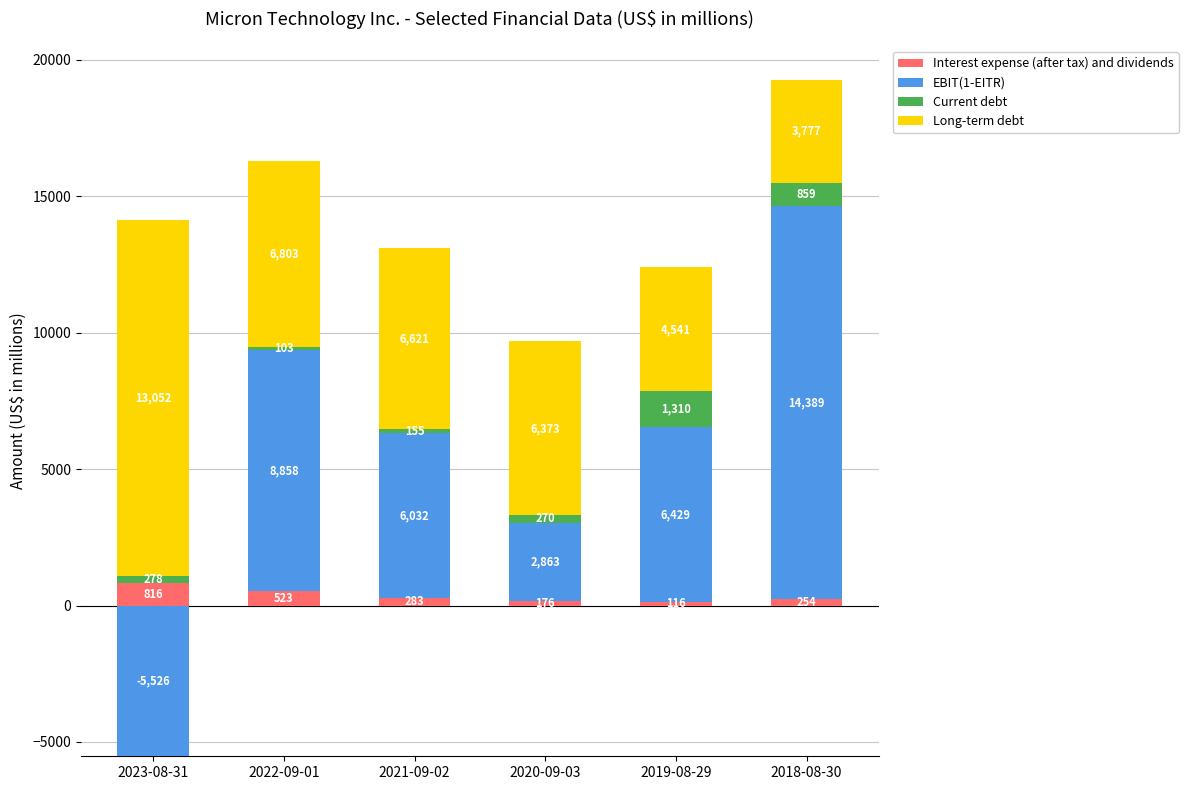

True or false: EBIT(1-EITR) has a value of 0 at 2023-08-31.

True